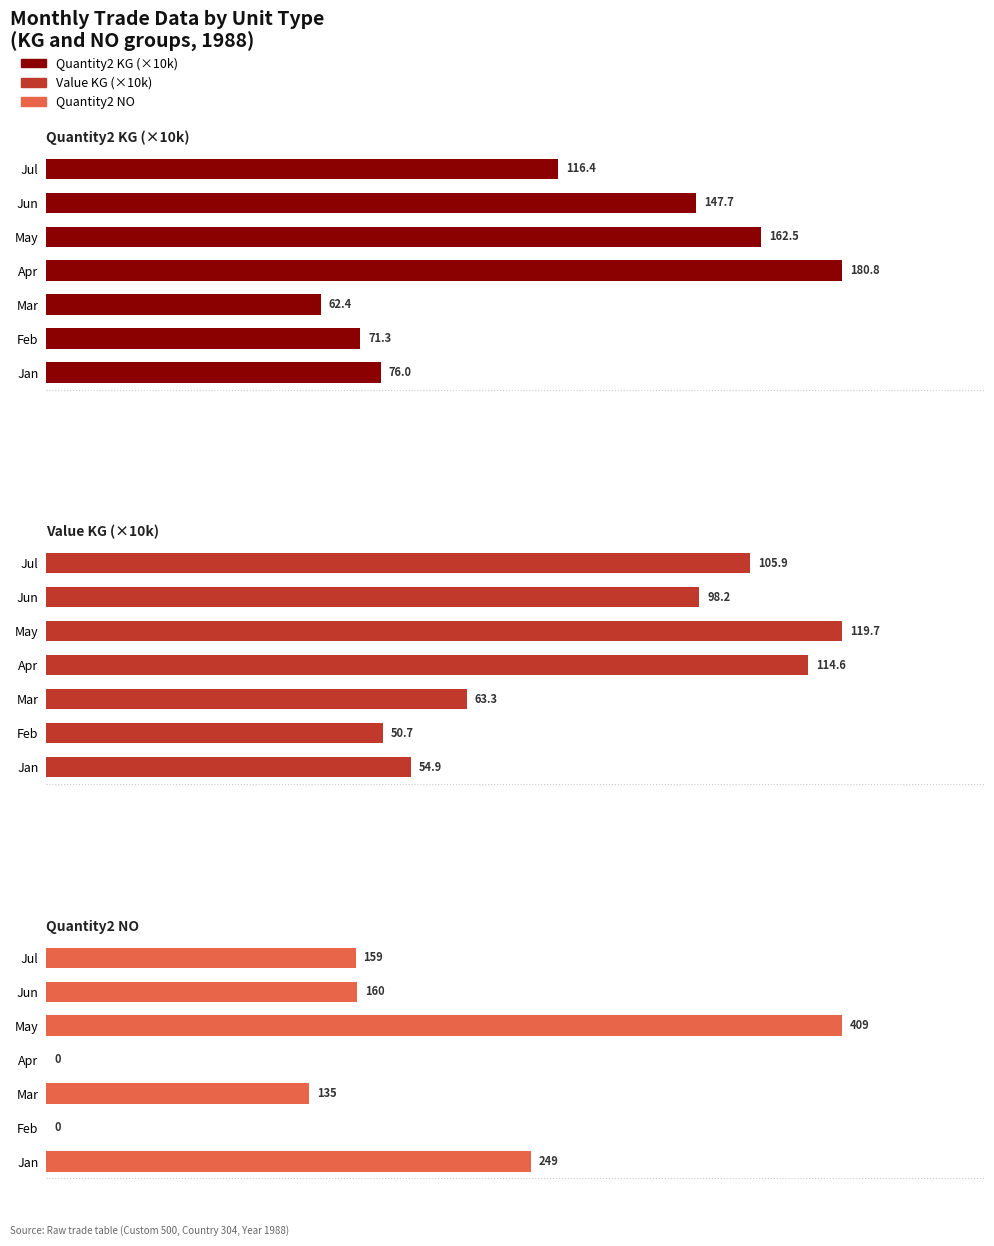

How many data points in Quantity2 KG (×10k) are above 116?

4